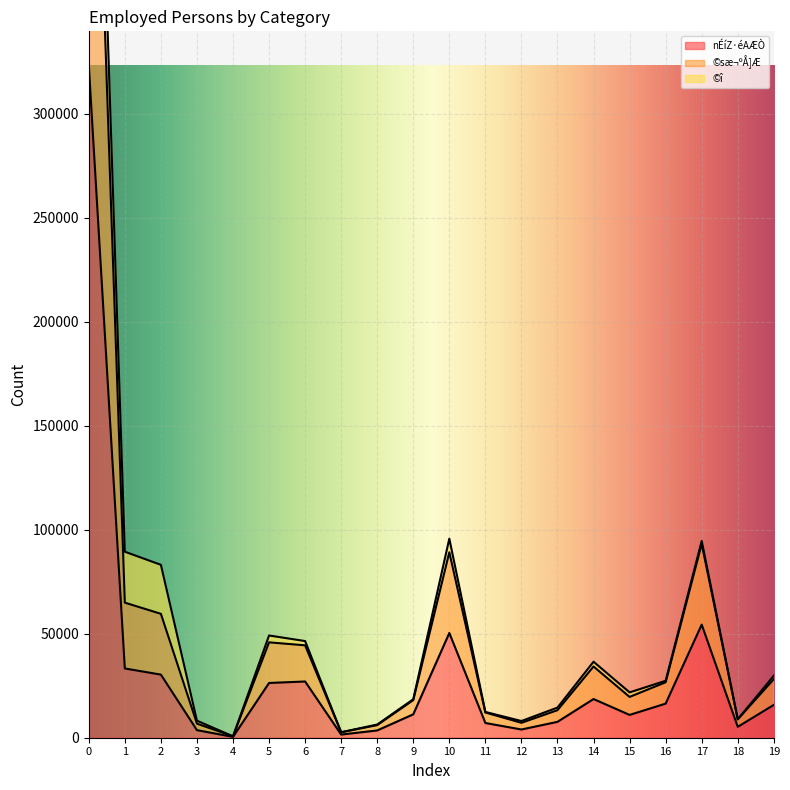

True or false: ©sæ¬ºÅ]Æ and nÉíZ·éAÆÒ intersect in this chart.

False